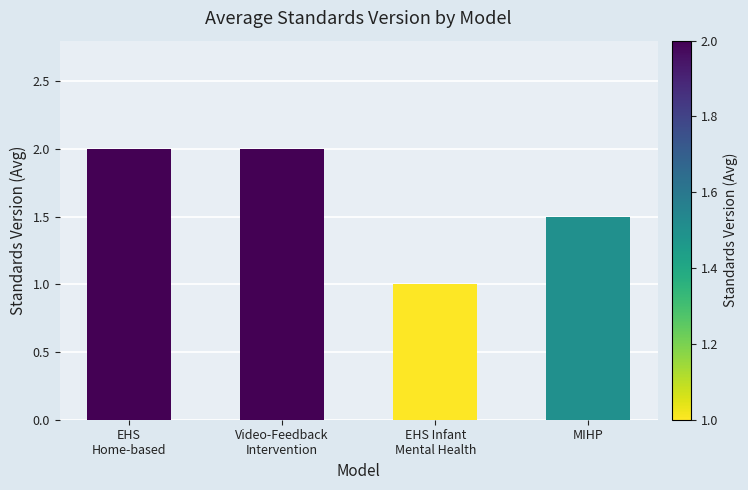

Approximately how many times larger is the value at EHS
Home-based compared to MIHP?

1.3